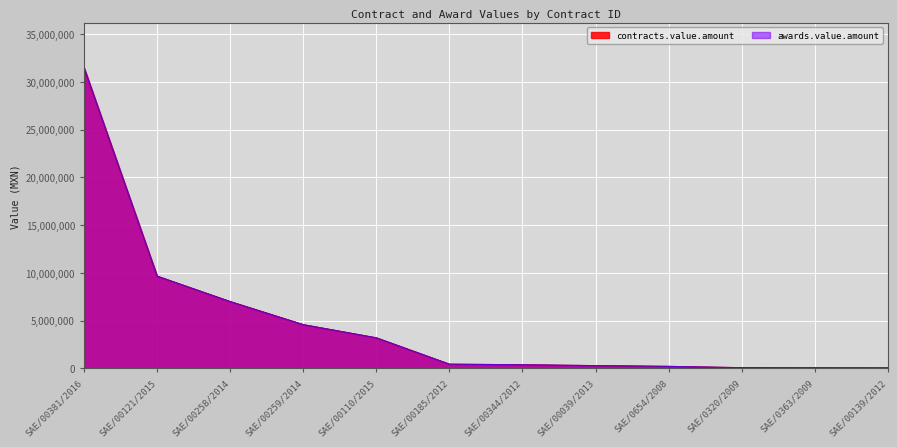

What is the average value of the contracts.value.amount series?

4783346